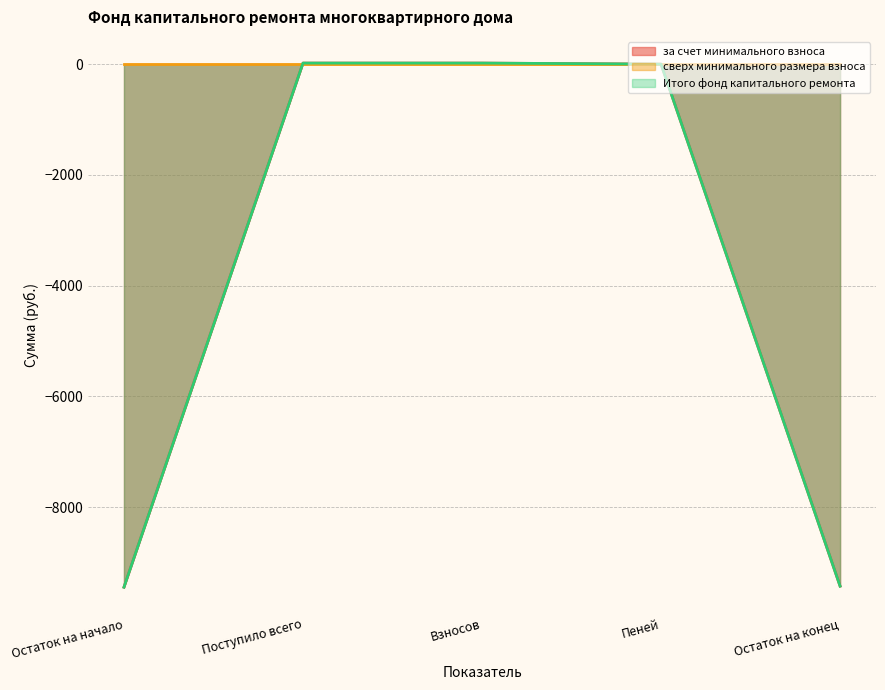

True or false: за счет минимального взноса and Итого фонд капитального ремонта intersect in this chart.

False